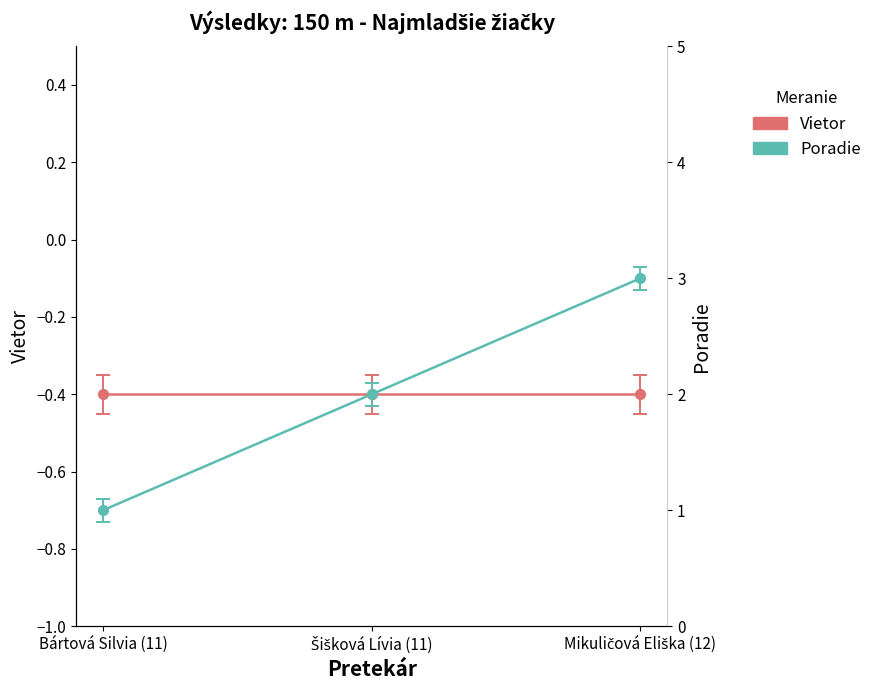

Is the value of Vietor at Mikuličová Eliška (12) greater than the value of Poradie at Mikuličová Eliška (12)?

No